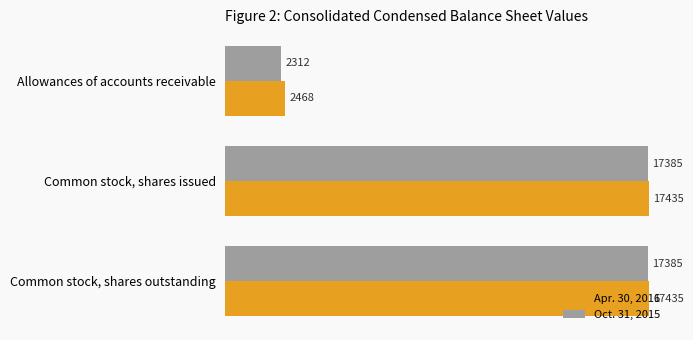

What is the sum of all Oct. 31, 2015 values?

37082